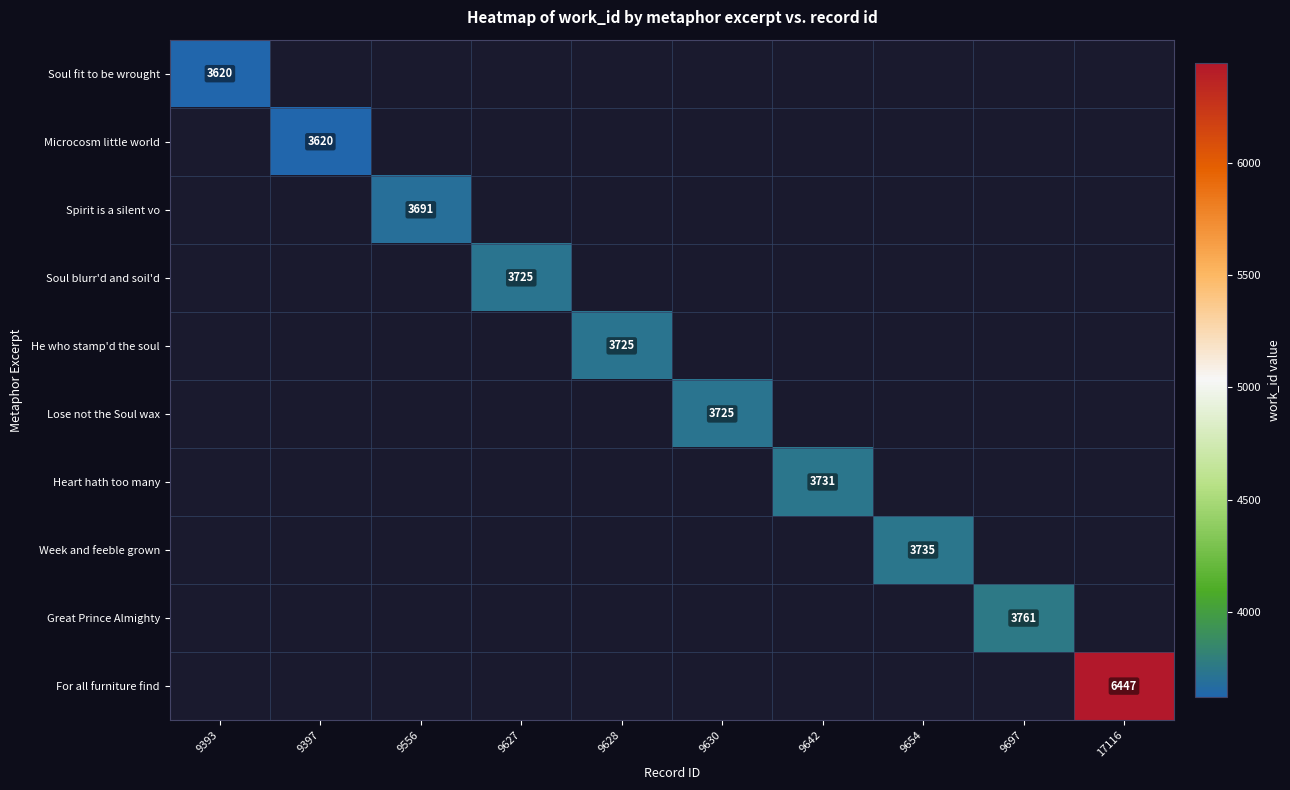

At how many categories does at least one series exceed 662?

10